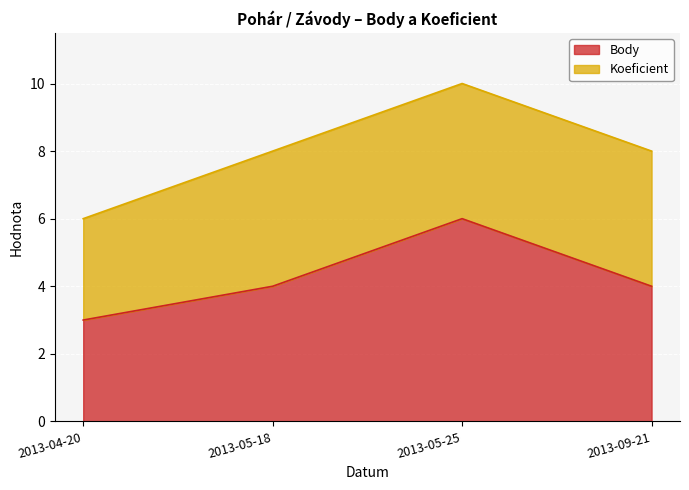

What is the sum of the values at 2013-04-20 and 2013-09-21?

7